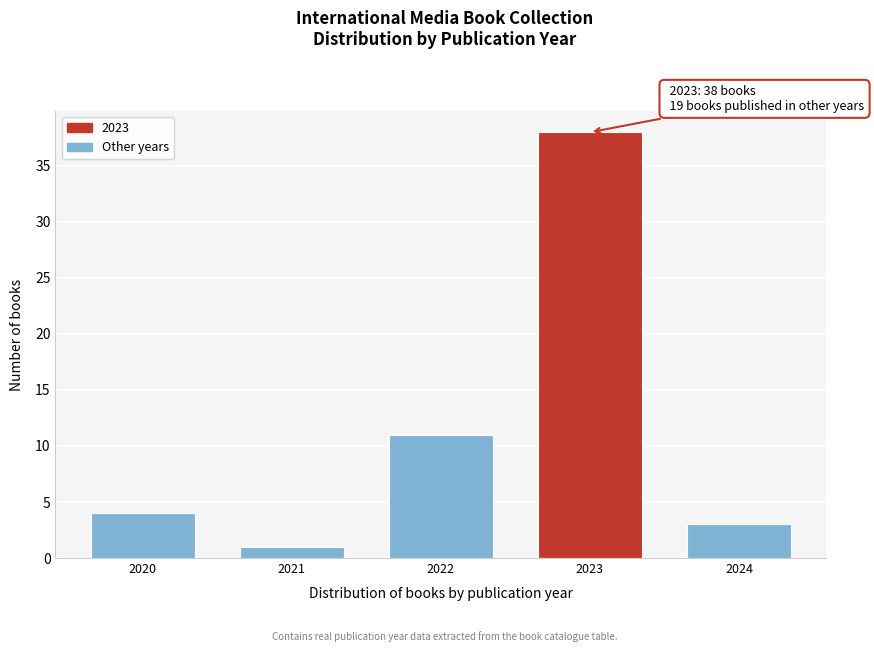

Reading left to right, what are all the values shown in this chart?

4	1	11	38	3